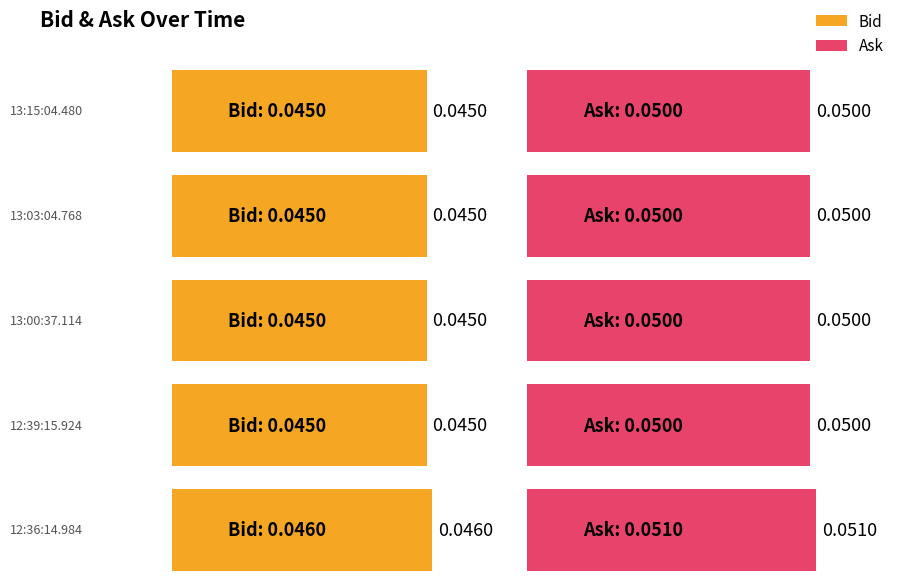

Rank the series by their maximum value, from highest to lowest.

Ask, Bid